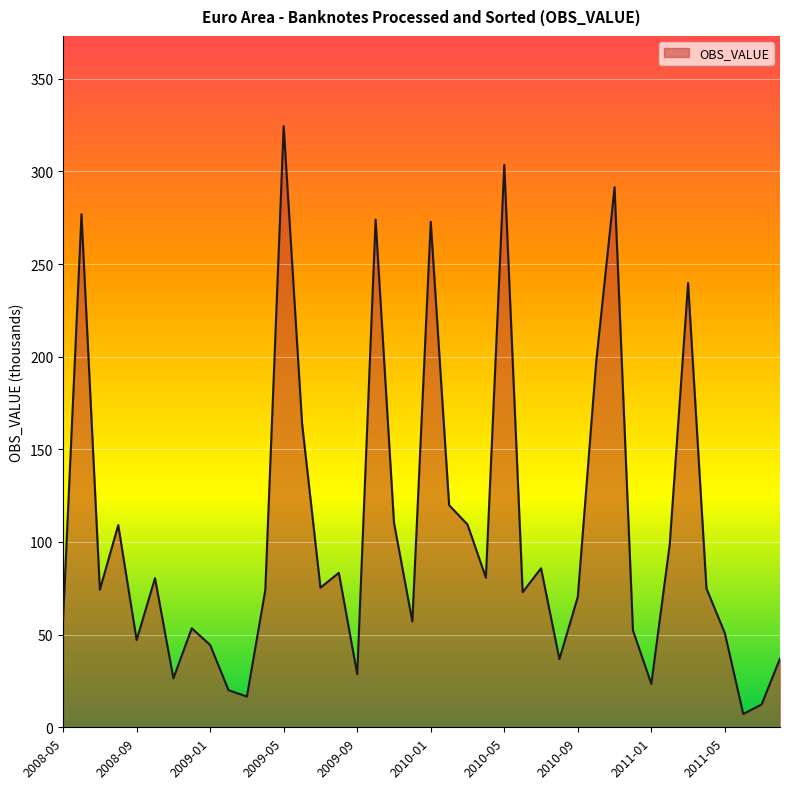

What is the greatest value displayed?

324.4